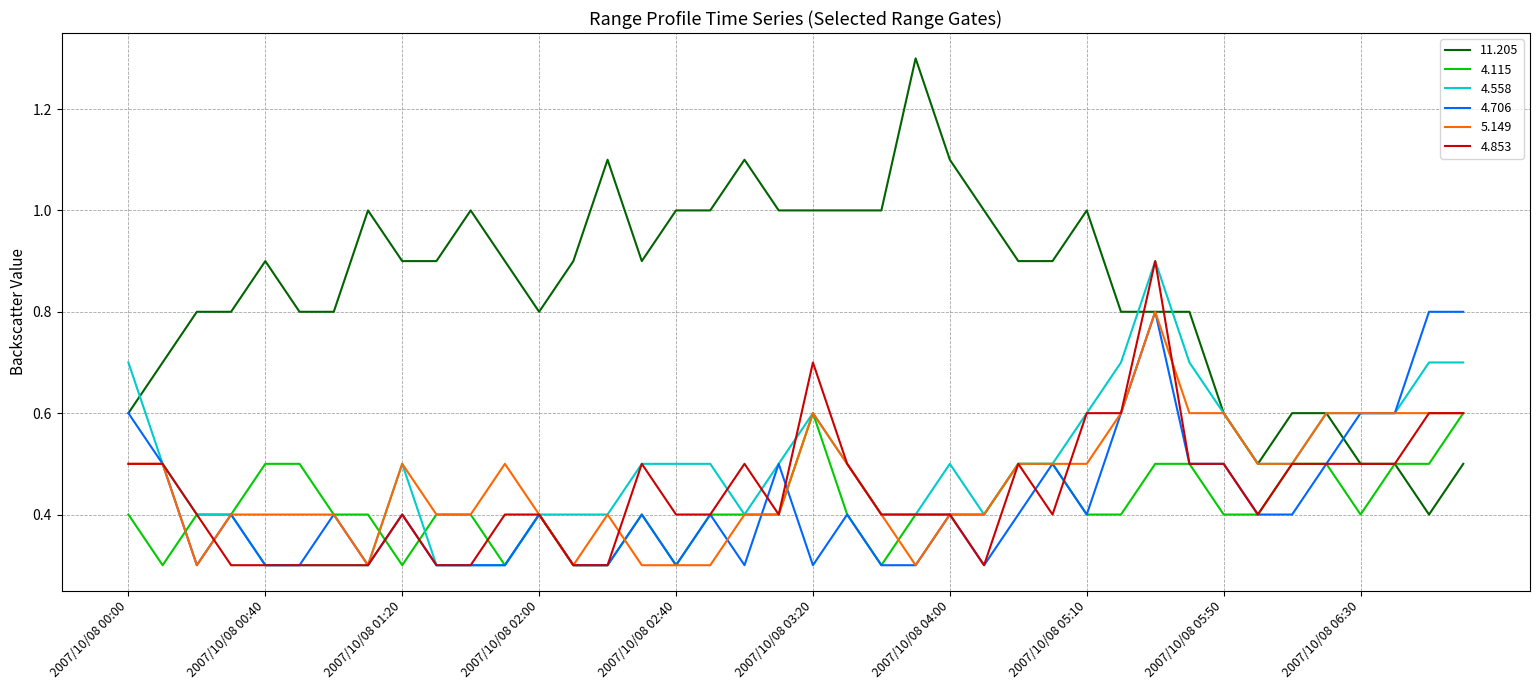

How many lines are shown in the chart?

6